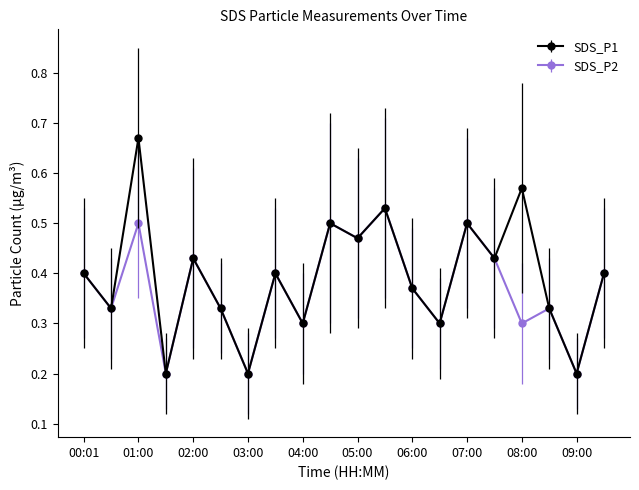

Does the chart display data point markers on the line(s)?

Yes